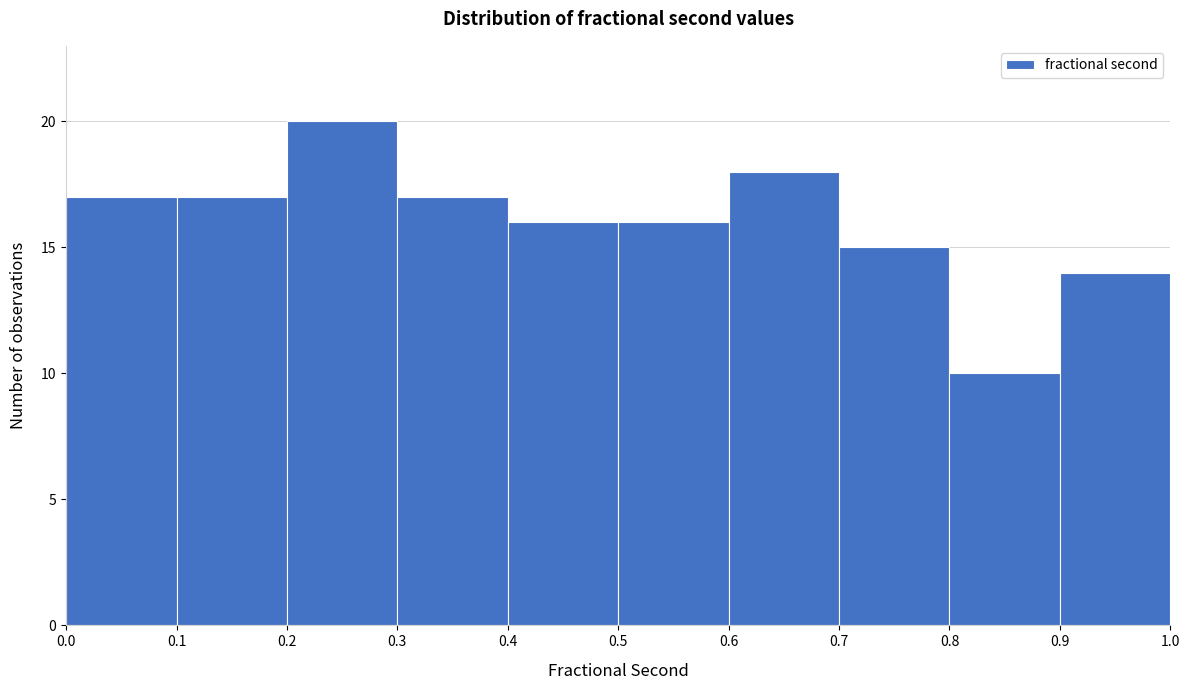

Reading left to right, list every bar in this chart as the range it spans on the x-axis followed by its height. The values are not printed on the chart, so give them approximately, as read against the axis.

0.0 to 0.1: 17
0.1 to 0.2: 17
0.2 to 0.3: 20
0.3 to 0.4: 17
0.4 to 0.5: 16
0.5 to 0.6: 16
0.6 to 0.7: 18
0.7 to 0.8: 15
0.8 to 0.9: 10
0.9 to 1.0: 14